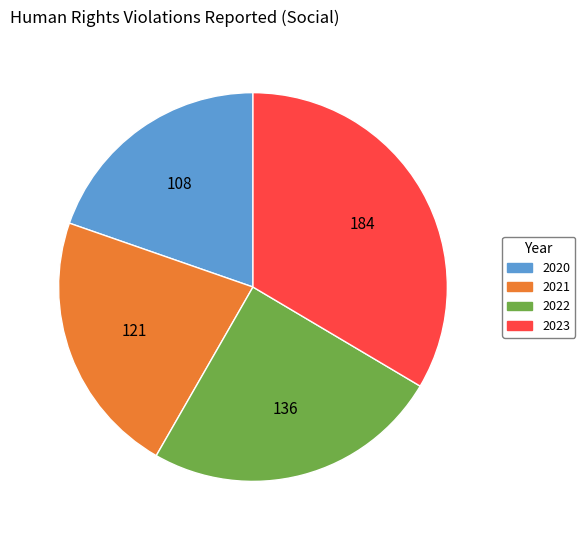

Does 2020 account for over 50% of the chart?

No